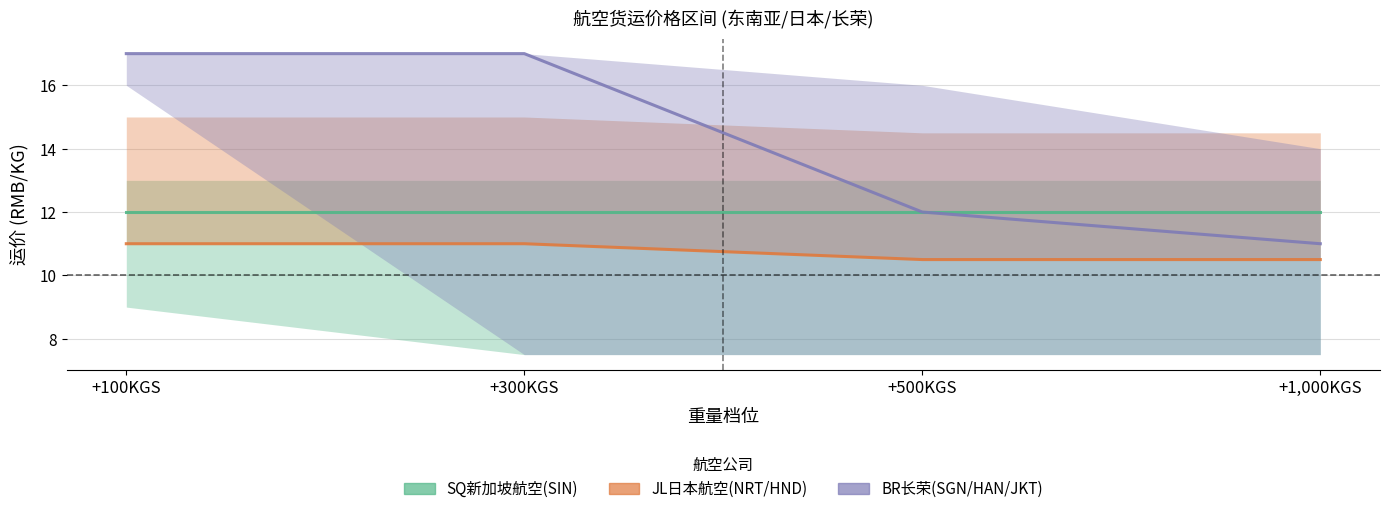

What is the highest value of the JL日本航空(NRT/HND) series?

11.0